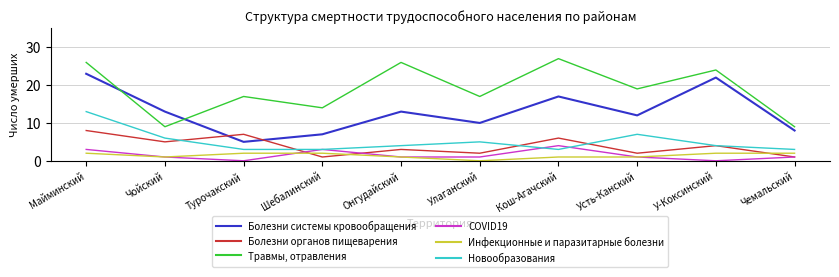

What position from the right is Майминский?

10